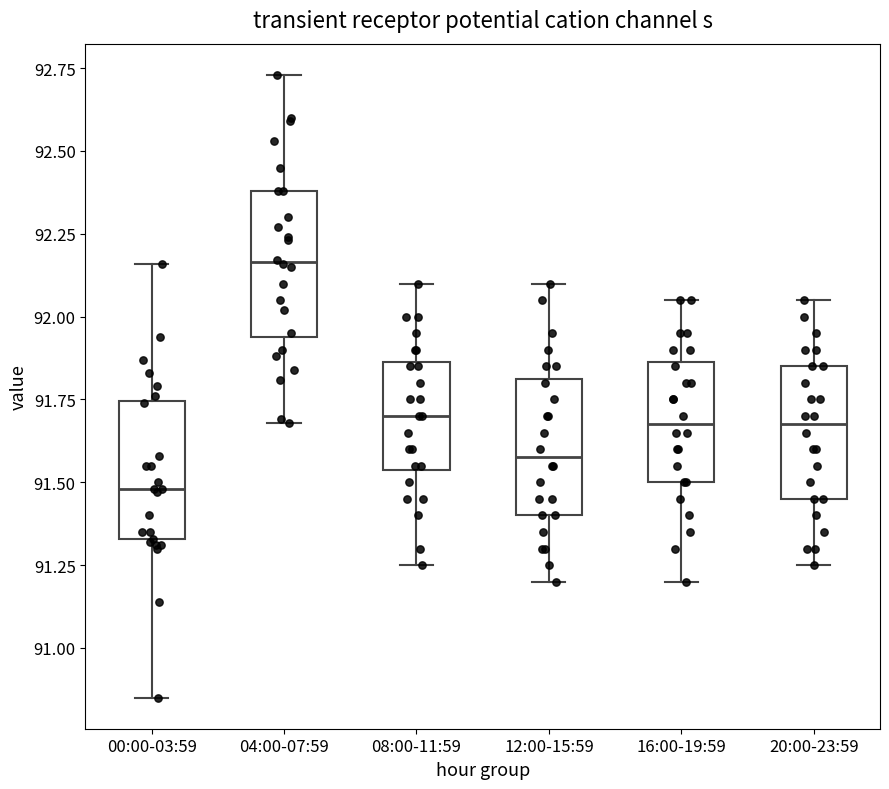

Reading left to right, read every box against the y-axis: the position of its median line, the range the box covers, and the ends of its whiskers. The values are not printed on the chart, so give them approximately, as read against the axis.

00:00-03:59: median 91.50, box 91.35 to 91.75, whiskers 90.85 to 92.15
04:00-07:59: median 92.15, box 91.95 to 92.40, whiskers 91.70 to 92.75
08:00-11:59: median 91.70, box 91.55 to 91.85, whiskers 91.25 to 92.10
12:00-15:59: median 91.60, box 91.40 to 91.80, whiskers 91.20 to 92.10
16:00-19:59: median 91.70, box 91.50 to 91.85, whiskers 91.20 to 92.05
20:00-23:59: median 91.70, box 91.45 to 91.85, whiskers 91.25 to 92.05